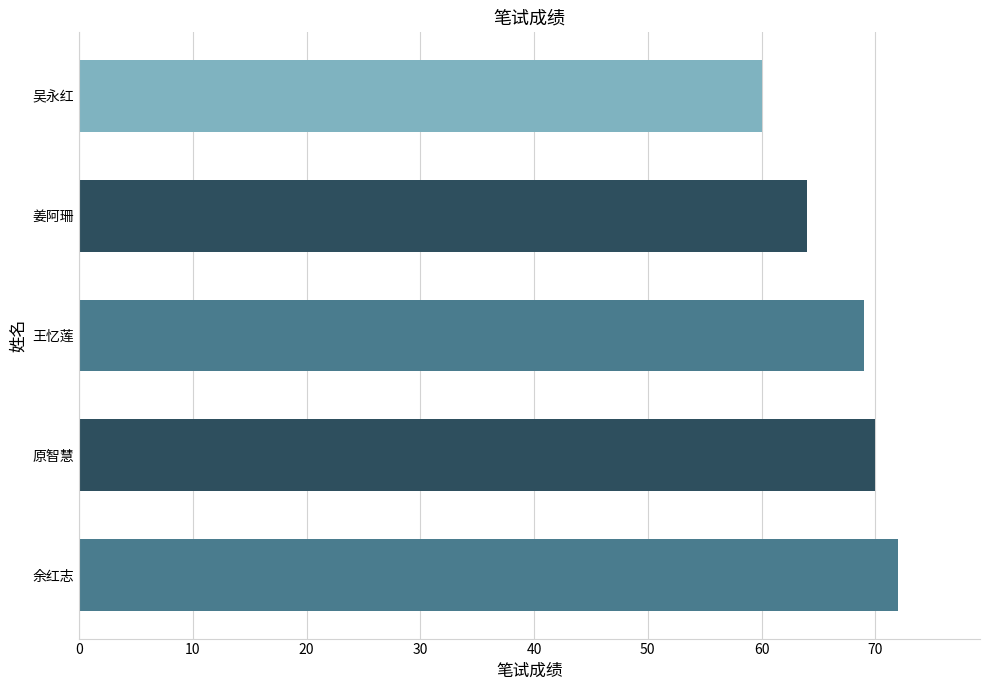

How many values are below 69?

2